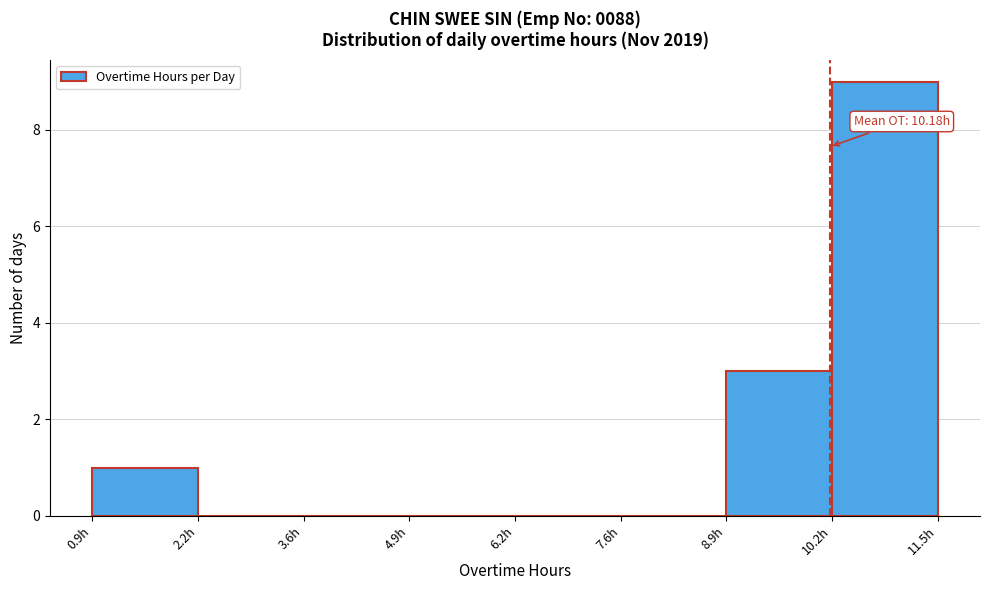

Over which range of the x-axis is the bar tallest?

10.2 to 11.6